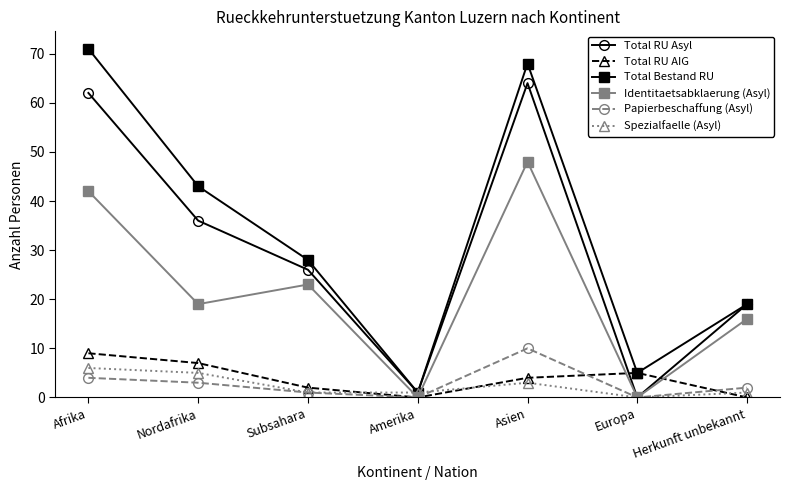

The value of Total RU AIG at Amerika is 0. True or false?

True